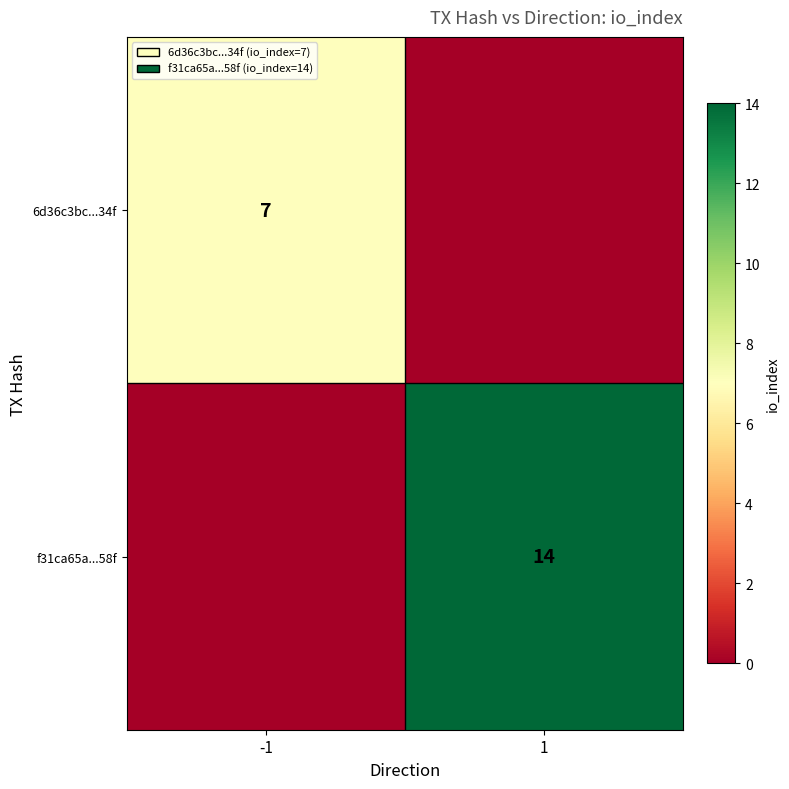

Is it true that f31ca65a...58f equals 7 at 1?

False